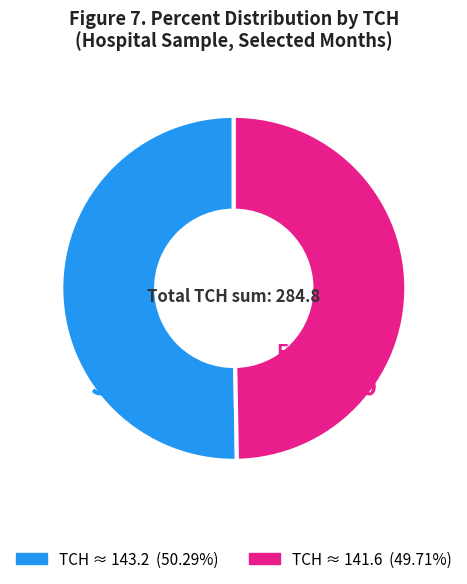

How many slices are in this pie chart?

2